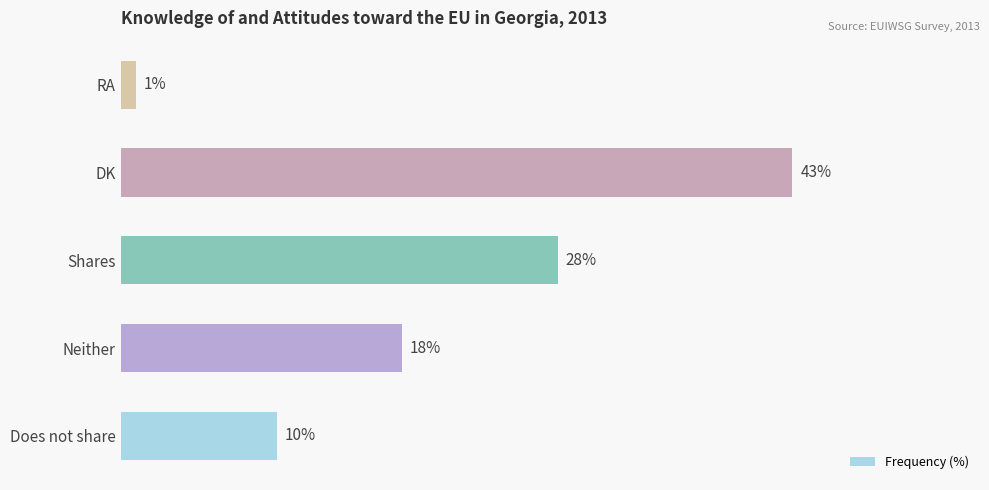

Are the bars grouped side by side (vs. stacked)?

No